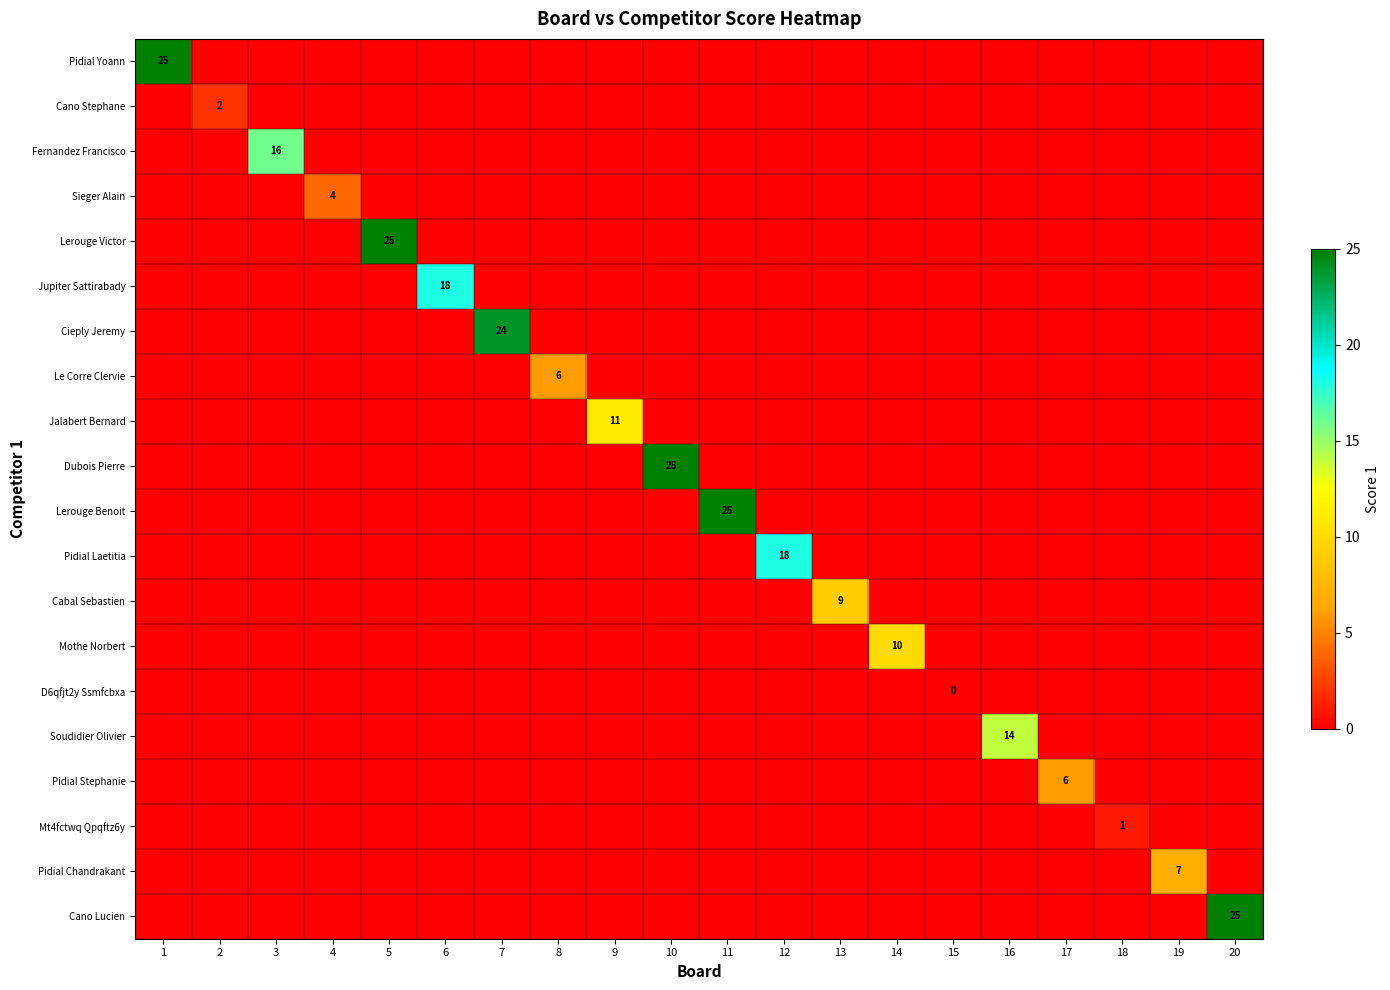

Is it true that Mt4fctwq Qpqftz6y equals 0 at 11?

True